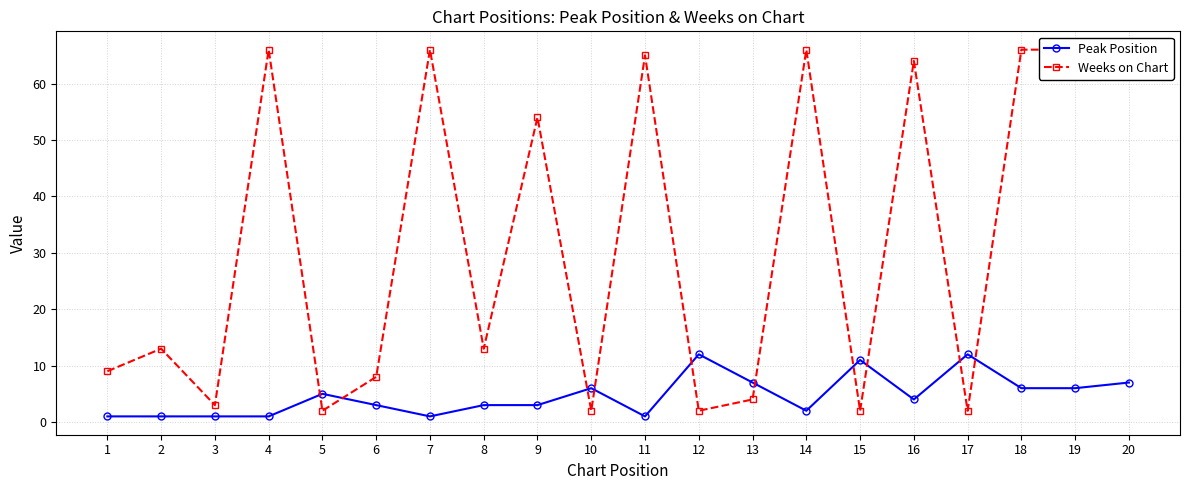

What is the approximate value of Weeks on Chart at 13, to the nearest 5?

5